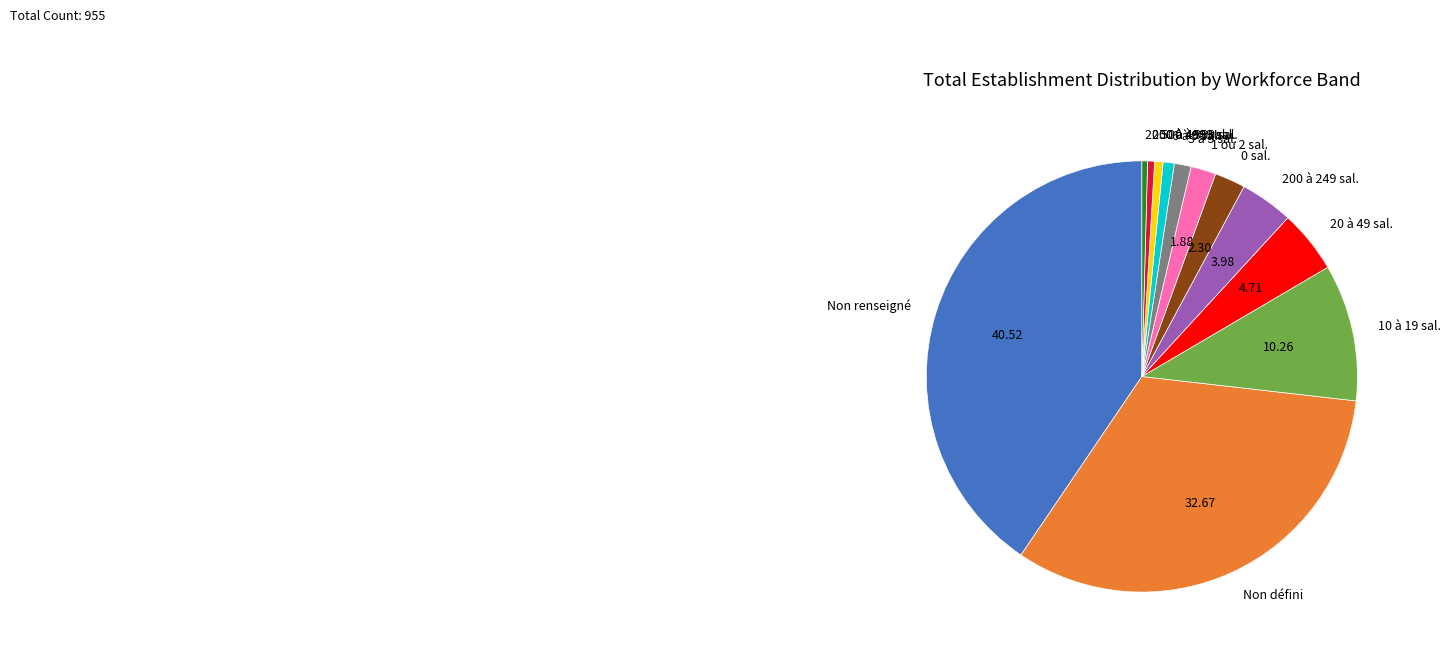

Do 3 à 5 sal. and Non renseigné together represent more than half of the pie?

No